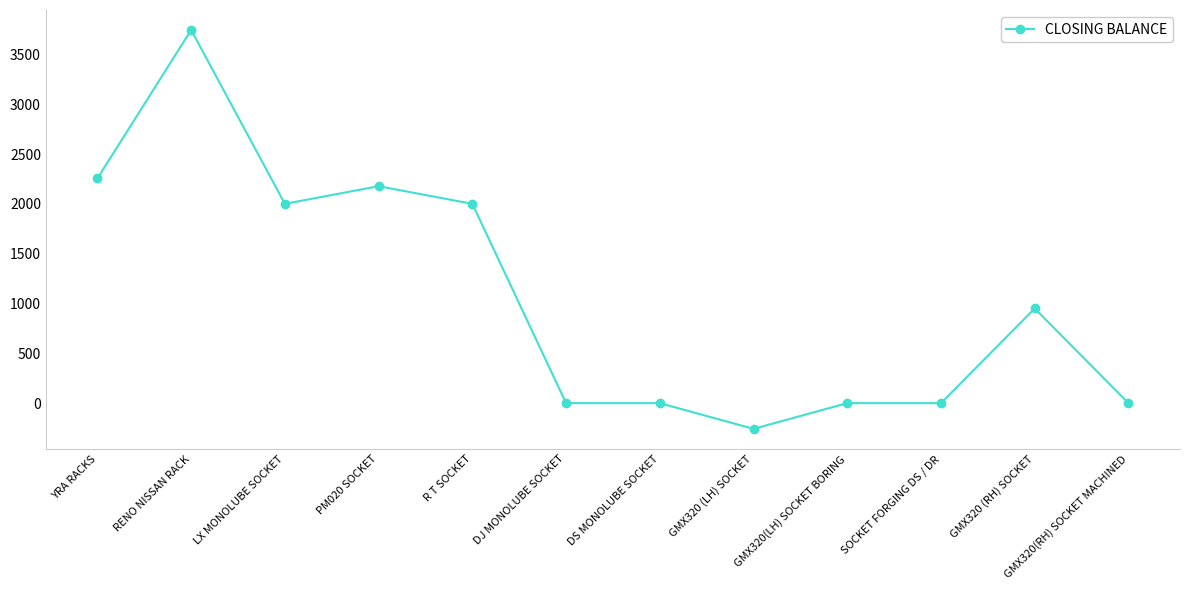

What is the difference between the maximum and minimum values?

4003